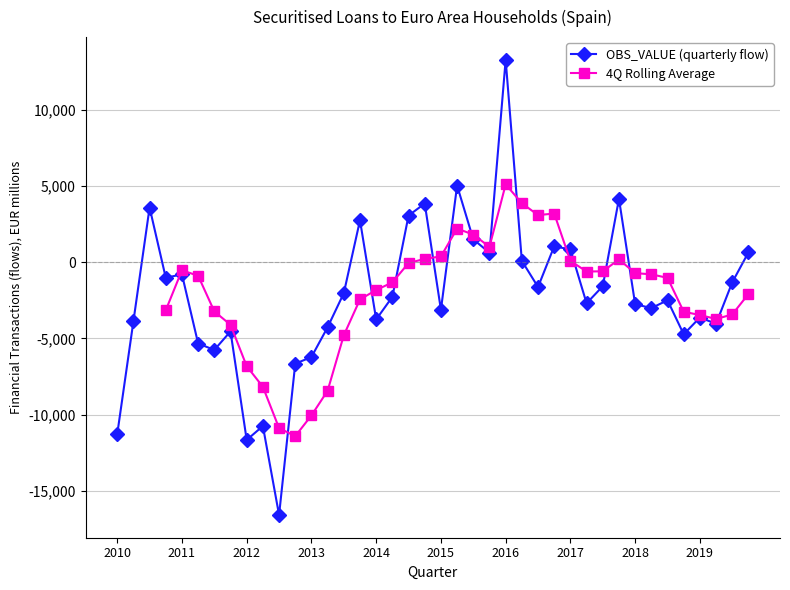

Where is the first local maximum?

2010-Q3